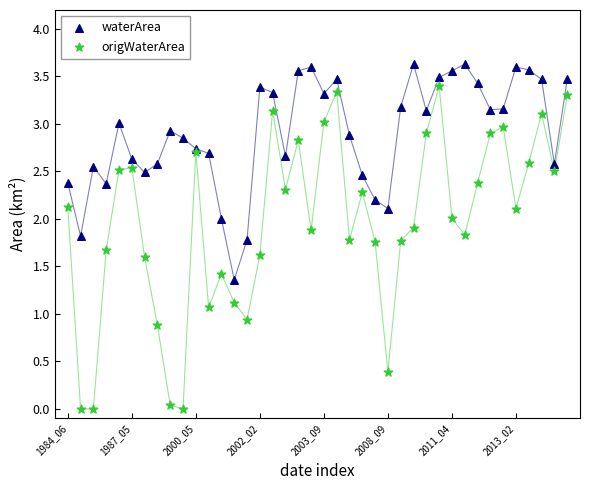

What are all the series names shown in the legend?

waterArea, origWaterArea